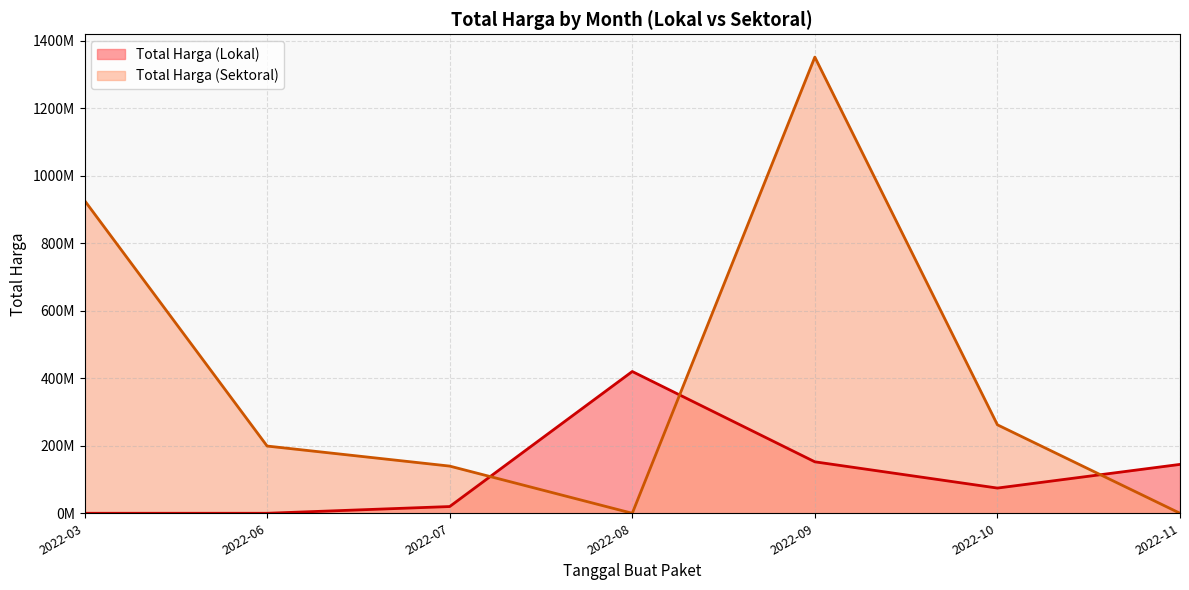

Rank the series by their maximum value, from lowest to highest.

Total Harga (Lokal), Total Harga (Sektoral)